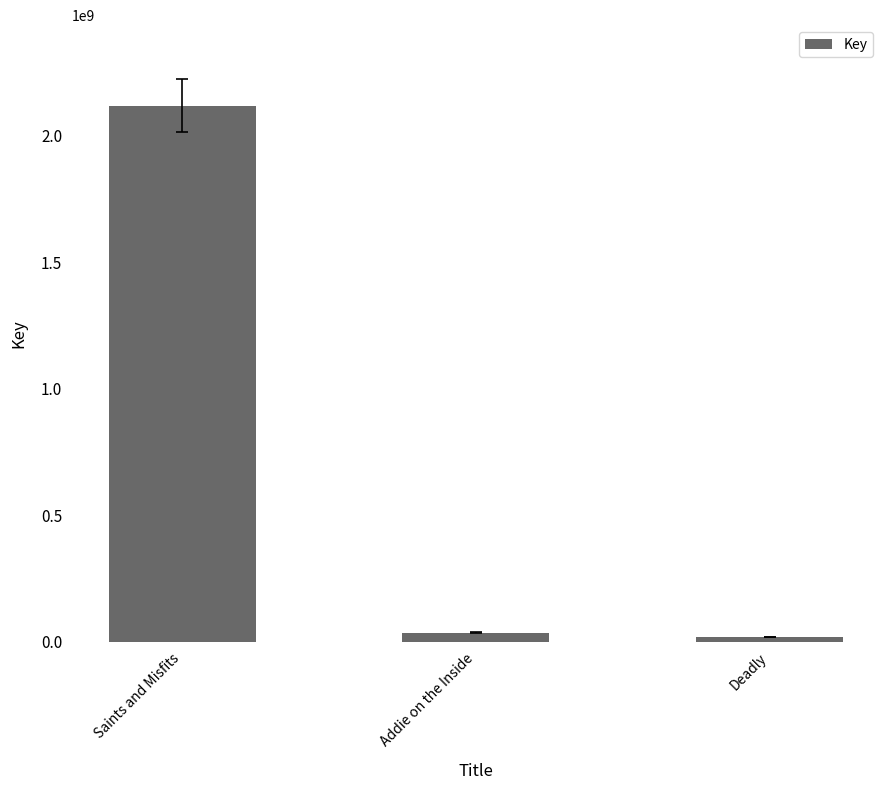

What is the average value?

724622107